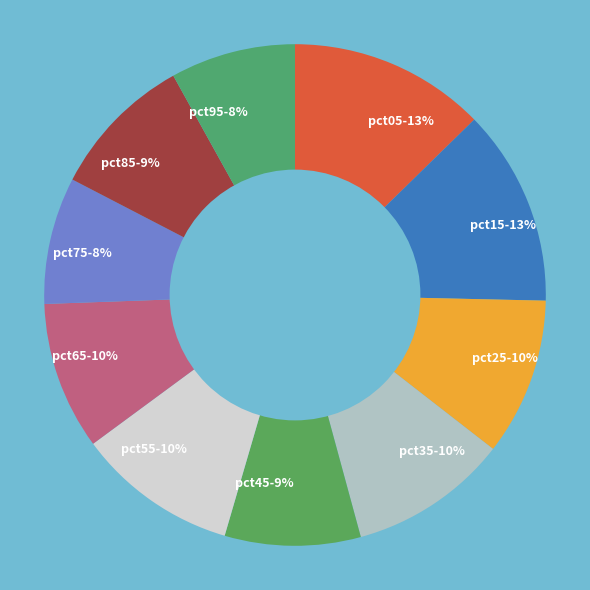

True or false: pct35 accounts for 25% of the total.

False